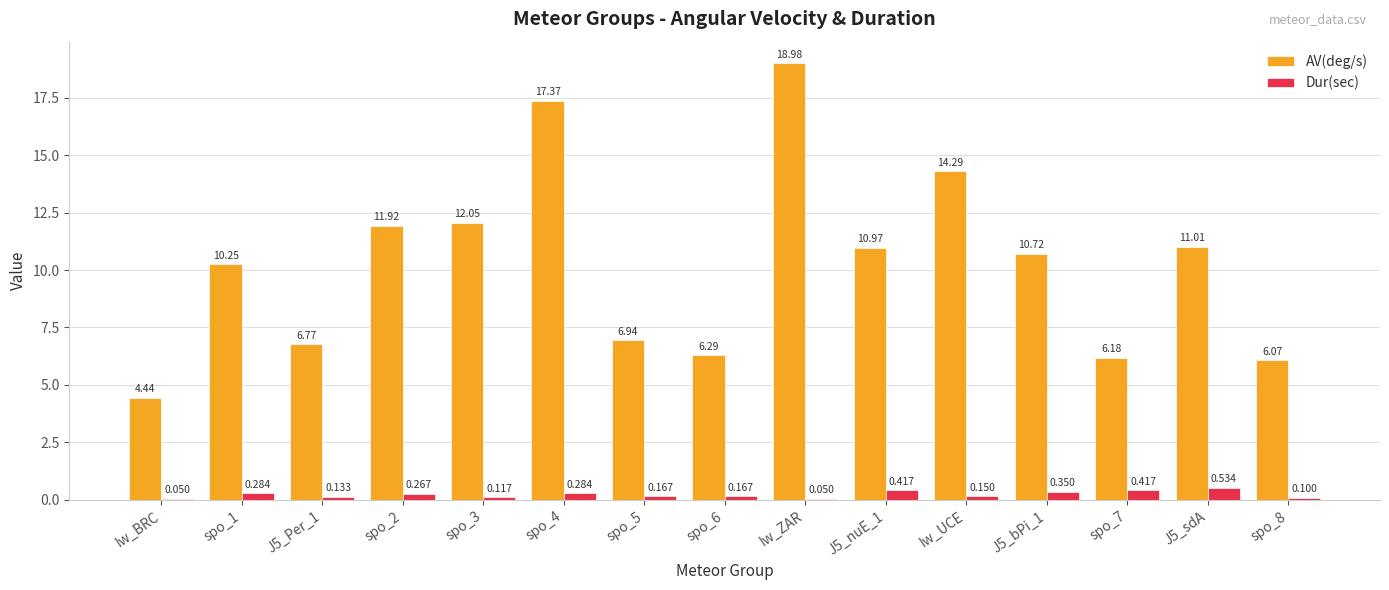

Which series has the largest total across all categories?

AV(deg/s)